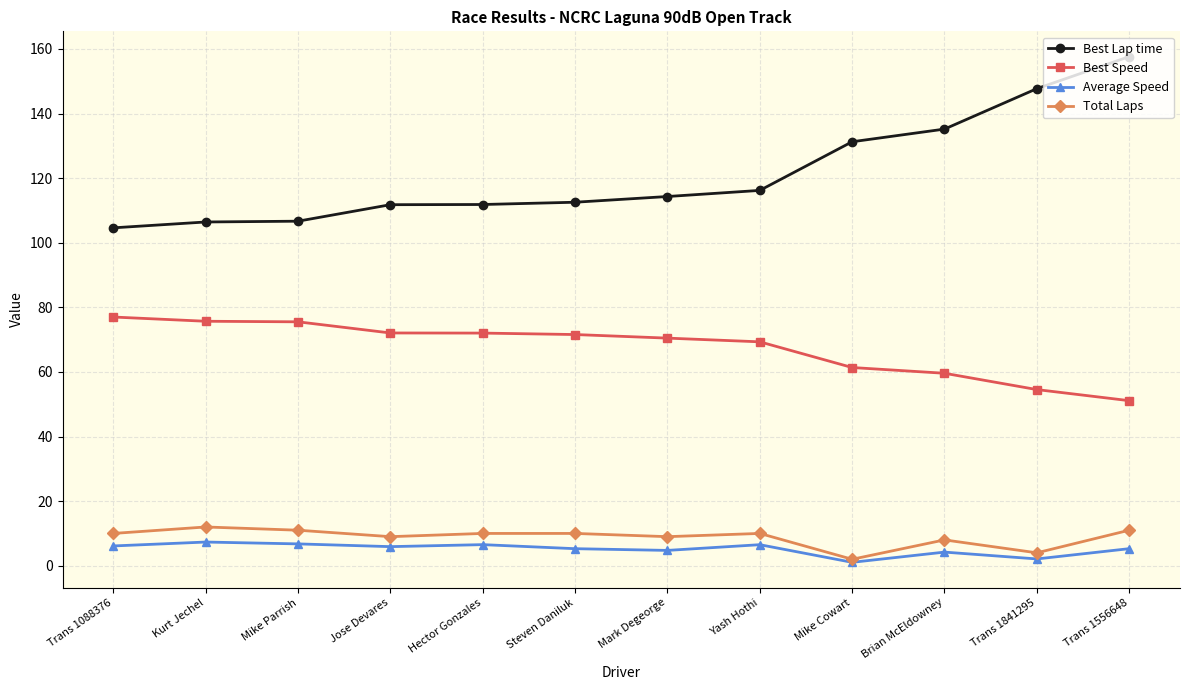

Which series has the widest spread of values?

Best Lap time